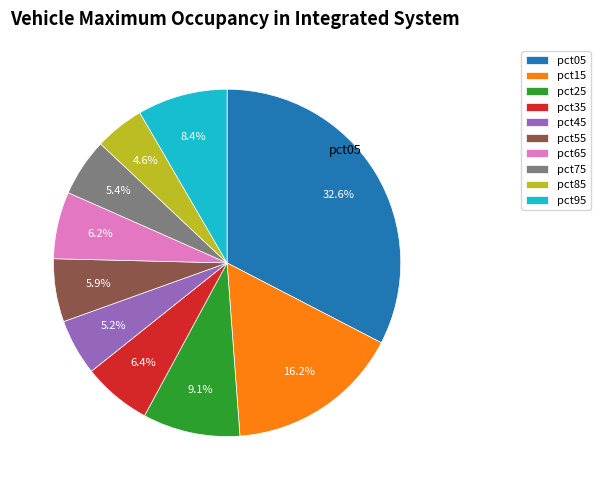

How many slices are in this pie chart?

10